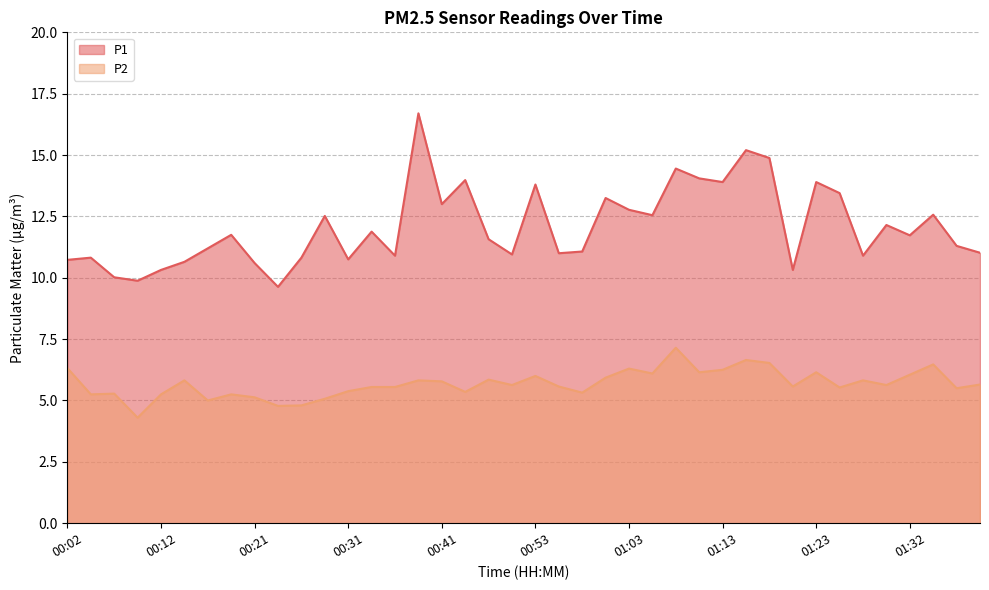

Reading left to right, what are all the values shown in this chart?

P1: 10.7	10.8	10.0	9.9	10.3	10.7	11.2	11.8	10.6	9.6	10.8	12.5	10.8	11.9	10.9	16.7	13.0	14.0	11.6	10.9	13.8	11.0	11.1	13.2	12.8	12.6	14.4	14.1	13.9	15.2	14.9	10.3	13.9	13.4	10.9	12.2	11.7	12.6	11.3	11.0
P2: 6.3	5.2	5.3	4.3	5.2	5.8	5.0	5.2	5.1	4.8	4.8	5.1	5.4	5.5	5.5	5.8	5.8	5.3	5.8	5.6	6.0	5.6	5.3	5.9	6.3	6.1	7.2	6.2	6.2	6.7	6.5	5.6	6.2	5.5	5.8	5.6	6.0	6.5	5.5	5.7